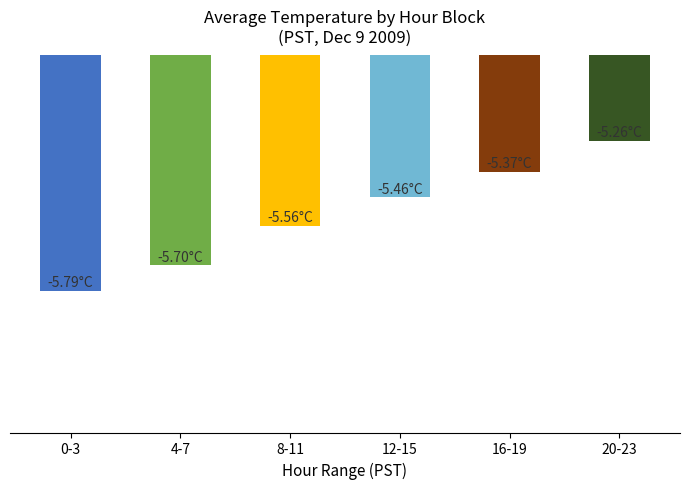

Where is the data nearest to the value -5?

20-23